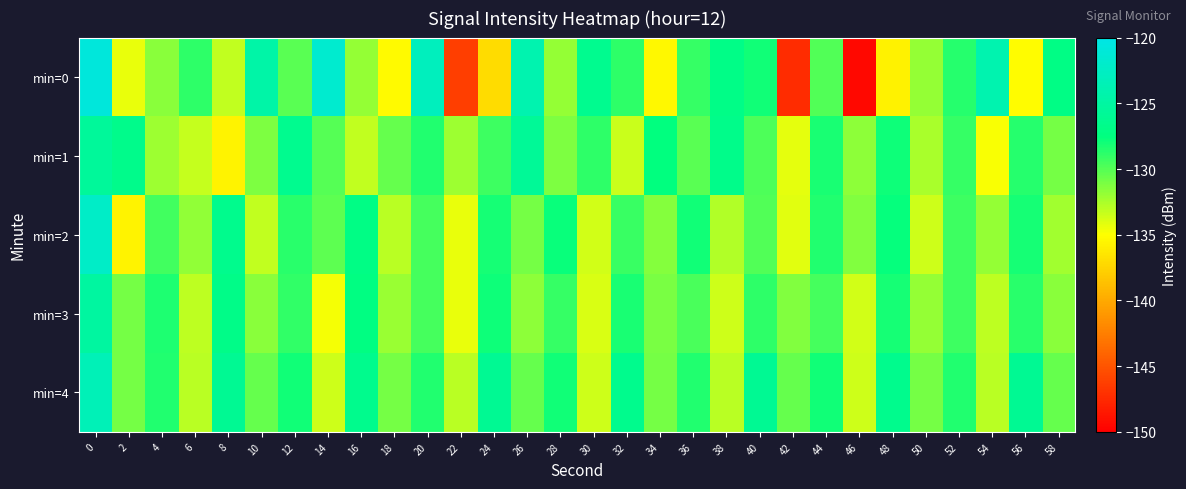

Reading left to right, list all the values displayed in this chart.

min=0: 0=-120.8	2=-134.4	4=-131.6	6=-128.8	8=-133.2	10=-124.6	12=-130.1	14=-121.7	16=-131.9	18=-135.3	20=-122.9	22=-146.4	24=-137.1	26=-124.1	28=-131.9	30=-126.4	32=-128.8	34=-135.4	36=-129.1	38=-127.0	40=-128.1	42=-147.4	44=-129.9	46=-149.5	48=-135.7	50=-131.9	52=-128.6	54=-124.0	56=-135.2	58=-127.1
min=1: 0=-125.6	2=-126.7	4=-132.1	6=-133.4	8=-135.6	10=-131.2	12=-126.4	14=-130.0	16=-133.1	18=-130.5	20=-128.5	22=-132.1	24=-129.3	26=-125.8	28=-131.2	30=-128.9	32=-133.4	34=-127.6	36=-130.1	38=-126.7	40=-129.8	42=-134.2	44=-128.3	46=-131.7	48=-127.9	50=-132.5	52=-129.1	54=-134.8	56=-128.6	58=-130.9
min=2: 0=-122.3	2=-135.7	4=-129.4	6=-131.8	8=-126.5	10=-133.2	12=-128.7	14=-130.3	16=-127.1	18=-132.9	20=-129.6	22=-134.4	24=-128.2	26=-131.0	28=-127.8	30=-133.6	32=-129.2	34=-131.4	36=-128.0	38=-132.7	40=-129.9	42=-134.1	44=-128.5	46=-131.3	48=-127.7	50=-133.5	52=-129.3	54=-131.9	56=-128.1	58=-132.3
min=3: 0=-125.1	2=-130.9	4=-128.4	6=-133.1	8=-126.8	10=-131.5	12=-129.0	14=-134.7	16=-127.3	18=-132.0	20=-129.5	22=-134.3	24=-127.9	26=-131.7	28=-129.1	30=-133.9	32=-128.3	34=-131.1	36=-129.7	38=-133.5	40=-128.9	42=-131.3	44=-129.5	46=-133.7	48=-128.1	50=-131.9	52=-129.3	54=-133.1	56=-128.7	58=-131.5
min=4: 0=-123.5	2=-131.0	4=-128.5	6=-133.0	8=-126.0	10=-130.5	12=-128.0	14=-133.5	16=-126.5	18=-131.0	20=-128.5	22=-133.0	24=-126.0	26=-130.5	28=-128.0	30=-133.5	32=-126.5	34=-131.0	36=-128.5	38=-133.0	40=-126.0	42=-130.5	44=-128.0	46=-133.5	48=-126.5	50=-131.0	52=-128.5	54=-133.0	56=-126.0	58=-130.5